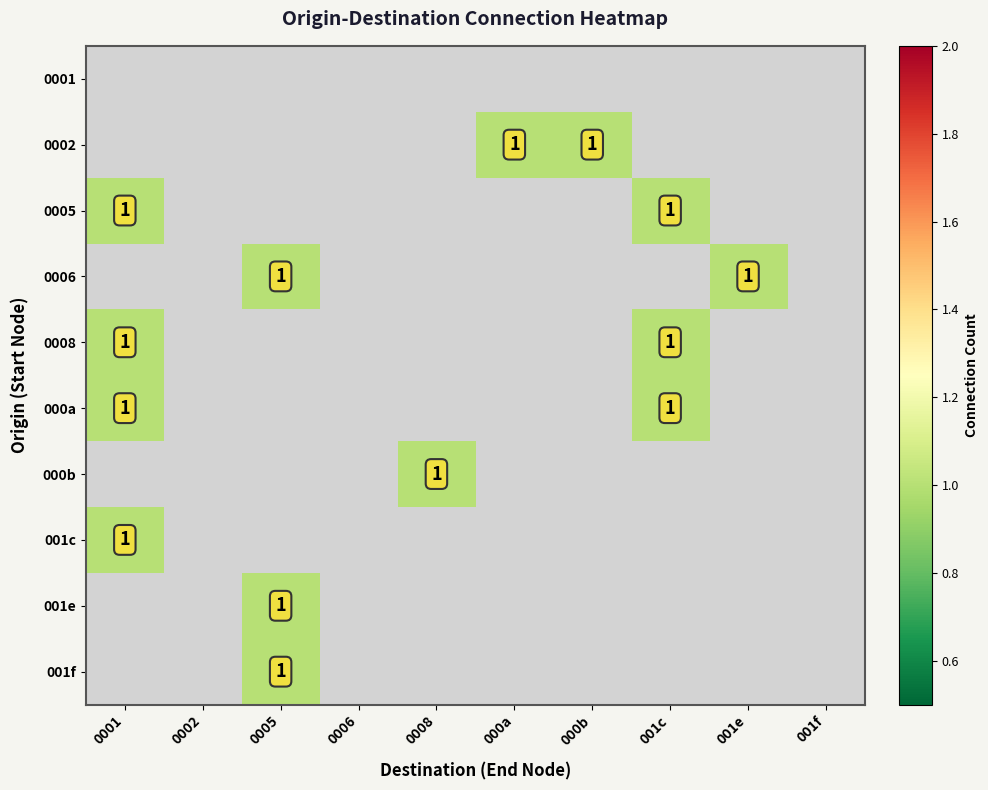

Is it true that 0005 equals 1 at 001c?

True